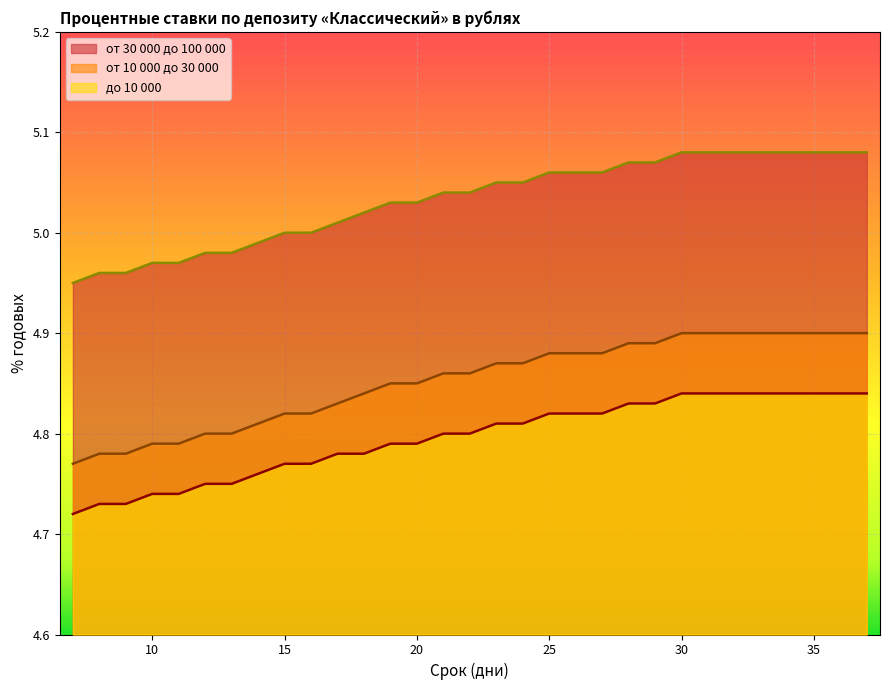

Between 11 and 31, which series saw the biggest shift?

от 10 000 до 30 000